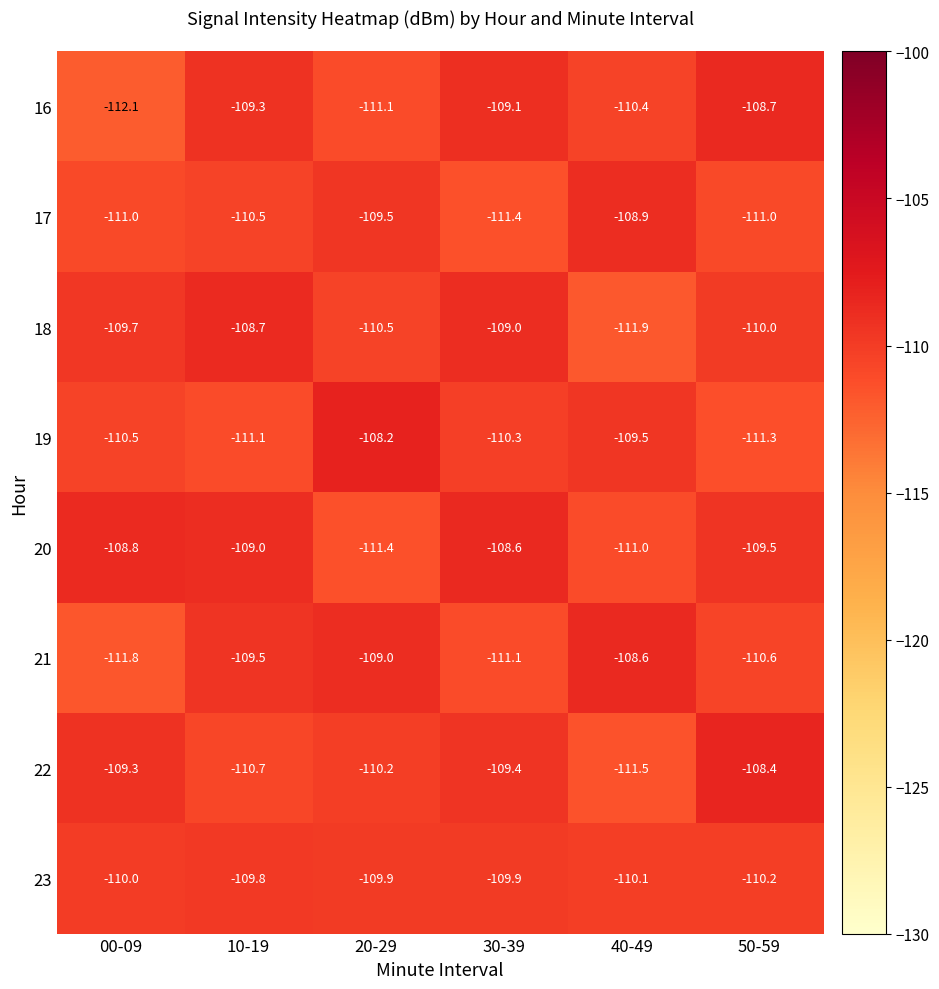

What is the difference between the 20 values at 20-29 and 40-49?

0.4